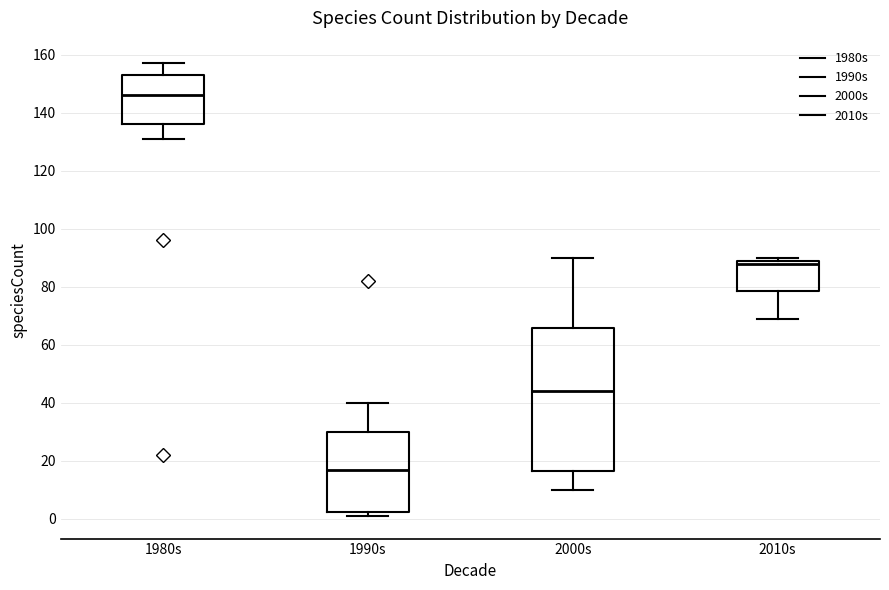

Reading left to right, read every box against the y-axis: the position of its median line, the range the box covers, and the ends of its whiskers. The values are not printed on the chart, so give them approximately, as read against the axis.

1980s: median 146, box 136 to 154, whiskers 132 to 158
1990s: median 18, box 2 to 30, whiskers 2 (just below the box's lower edge) to 40
2000s: median 44, box 16 to 66, whiskers 10 to 90
2010s: median 88, box 78 to 90, whiskers 70 to 90 (just above the box's upper edge)